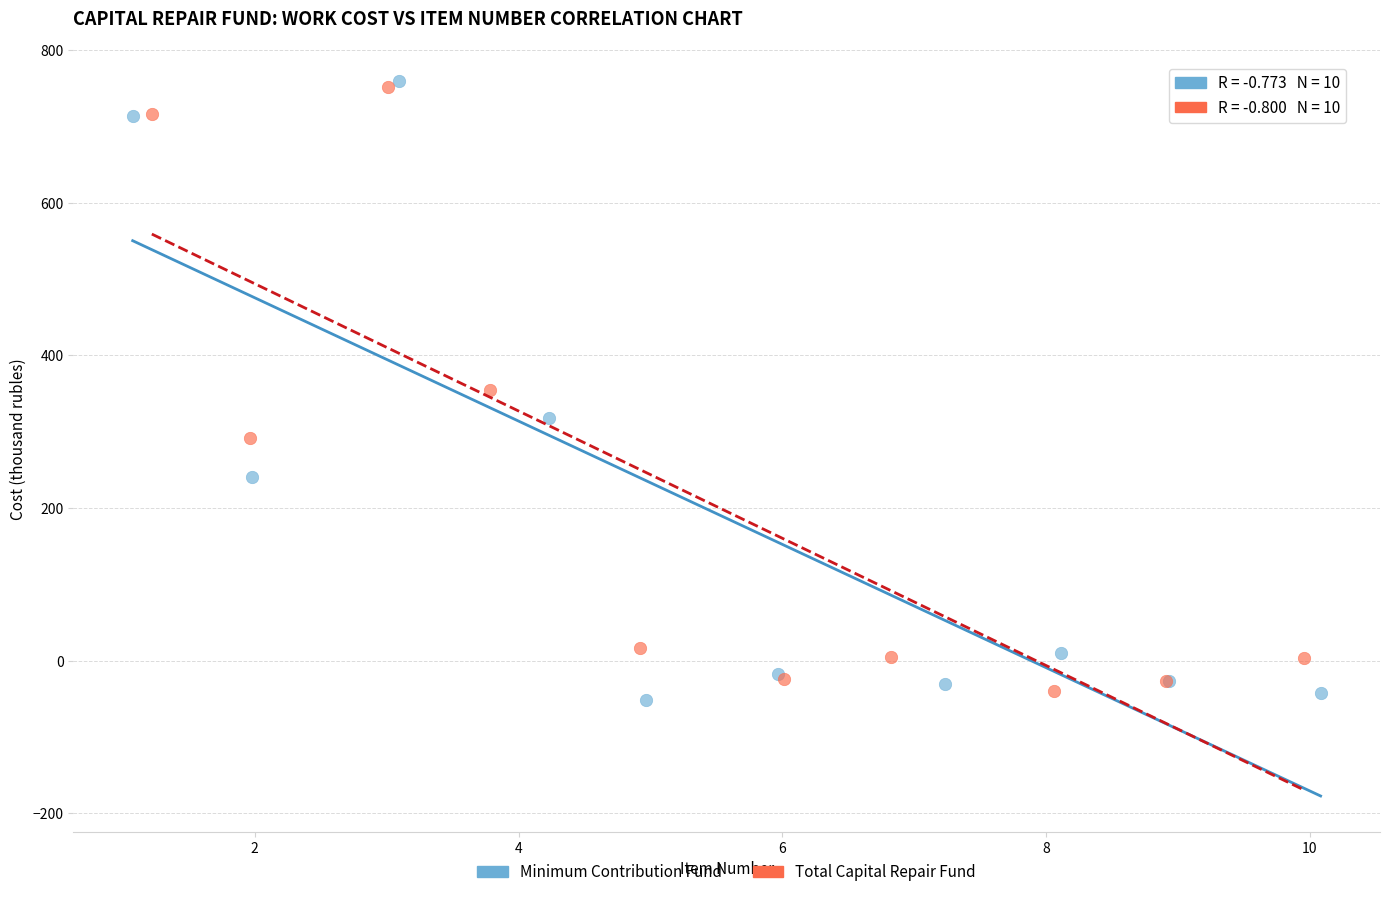

Which series has the largest Y range (max minus min)?

Minimum Contribution Fund